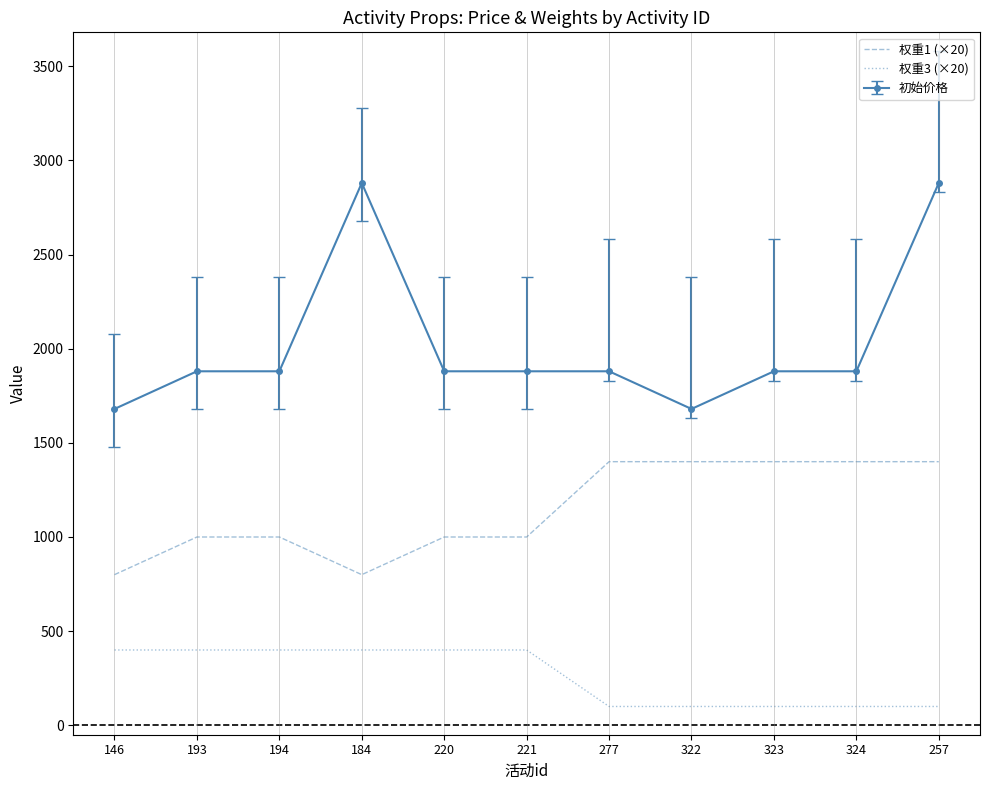

What position from the right is 193?

10